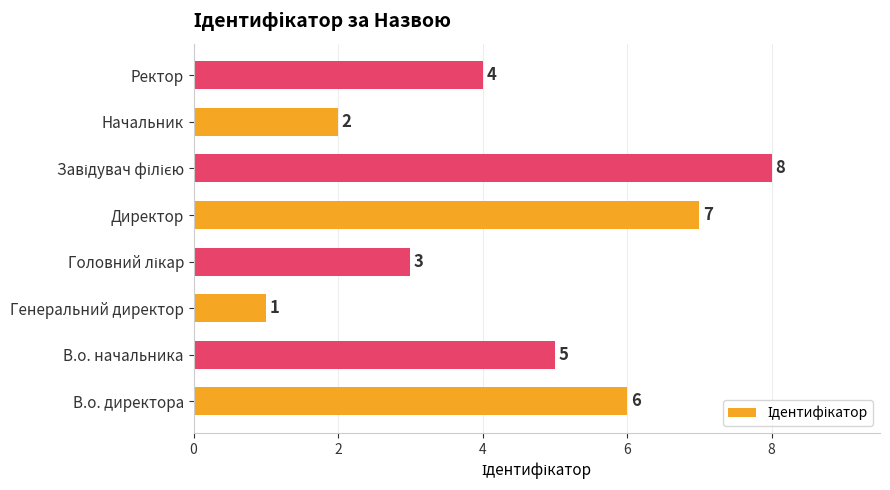

The value at Начальник is 2. True or false?

True